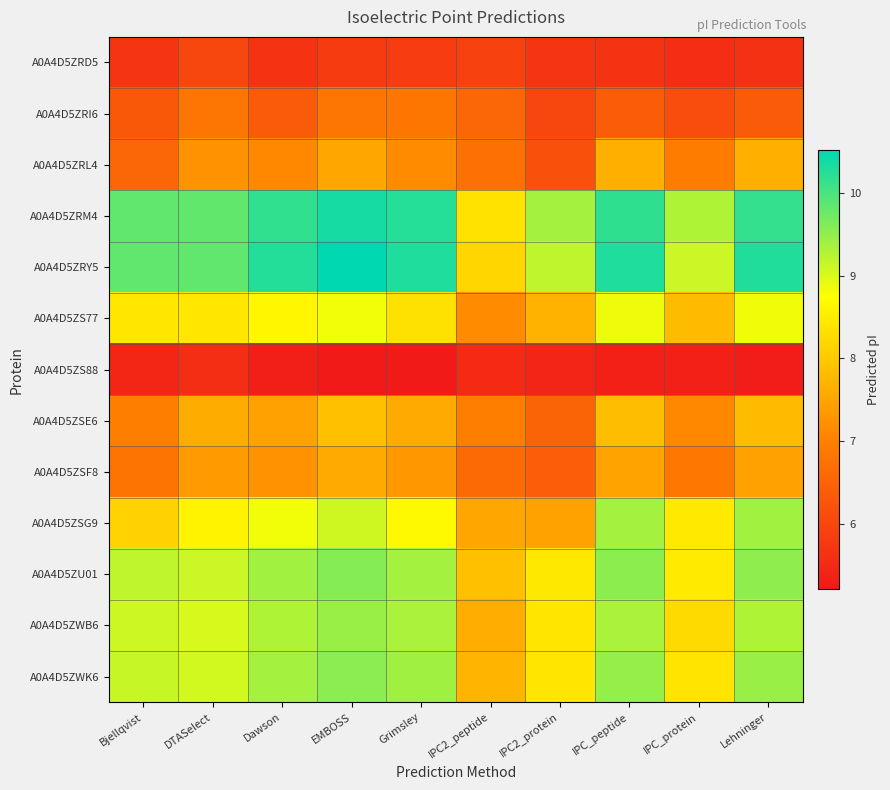

Reading left to right, transcribe all the data shown in this chart.

A0A4D5ZRD5: Bjellqvist=5.7	DTASelect=6.0	Dawson=5.7	EMBOSS=5.8	Grimsley=5.8	IPC2_peptide=5.9	IPC2_protein=5.7	IPC_peptide=5.7	IPC_protein=5.6	Lehninger=5.6
A0A4D5ZRI6: Bjellqvist=6.3	DTASelect=6.8	Dawson=6.4	EMBOSS=6.8	Grimsley=6.8	IPC2_peptide=6.6	IPC2_protein=6.0	IPC_peptide=6.4	IPC_protein=6.1	Lehninger=6.4
A0A4D5ZRL4: Bjellqvist=6.6	DTASelect=7.2	Dawson=7.1	EMBOSS=7.5	Grimsley=7.2	IPC2_peptide=6.7	IPC2_protein=6.2	IPC_peptide=7.6	IPC_protein=6.9	Lehninger=7.6
A0A4D5ZRM4: Bjellqvist=9.8	DTASelect=9.8	Dawson=10.2	EMBOSS=10.3	Grimsley=10.2	IPC2_peptide=8.4	IPC2_protein=9.4	IPC_peptide=10.2	IPC_protein=9.3	Lehninger=10.1
A0A4D5ZRY5: Bjellqvist=9.8	DTASelect=9.8	Dawson=10.3	EMBOSS=10.5	Grimsley=10.3	IPC2_peptide=8.2	IPC2_protein=9.2	IPC_peptide=10.3	IPC_protein=9.1	Lehninger=10.3
A0A4D5ZS77: Bjellqvist=8.4	DTASelect=8.4	Dawson=8.6	EMBOSS=8.8	Grimsley=8.3	IPC2_peptide=7.2	IPC2_protein=7.7	IPC_peptide=8.9	IPC_protein=7.8	Lehninger=8.8
A0A4D5ZS88: Bjellqvist=5.4	DTASelect=5.6	Dawson=5.3	EMBOSS=5.2	Grimsley=5.2	IPC2_peptide=5.5	IPC2_protein=5.4	IPC_peptide=5.3	IPC_protein=5.3	Lehninger=5.3
A0A4D5ZSE6: Bjellqvist=7.0	DTASelect=7.6	Dawson=7.5	EMBOSS=7.9	Grimsley=7.6	IPC2_peptide=7.0	IPC2_protein=6.5	IPC_peptide=7.8	IPC_protein=7.1	Lehninger=7.8
A0A4D5ZSF8: Bjellqvist=6.8	DTASelect=7.4	Dawson=7.2	EMBOSS=7.6	Grimsley=7.3	IPC2_peptide=6.6	IPC2_protein=6.4	IPC_peptide=7.5	IPC_protein=6.9	Lehninger=7.5
A0A4D5ZSG9: Bjellqvist=8.1	DTASelect=8.6	Dawson=8.8	EMBOSS=9.1	Grimsley=8.7	IPC2_peptide=7.5	IPC2_protein=7.5	IPC_peptide=9.4	IPC_protein=8.4	Lehninger=9.4
A0A4D5ZU01: Bjellqvist=9.2	DTASelect=9.1	Dawson=9.4	EMBOSS=9.6	Grimsley=9.4	IPC2_peptide=7.9	IPC2_protein=8.4	IPC_peptide=9.5	IPC_protein=8.5	Lehninger=9.5
A0A4D5ZWB6: Bjellqvist=9.1	DTASelect=9.0	Dawson=9.3	EMBOSS=9.4	Grimsley=9.3	IPC2_peptide=7.6	IPC2_protein=8.4	IPC_peptide=9.3	IPC_protein=8.2	Lehninger=9.3
A0A4D5ZWK6: Bjellqvist=9.1	DTASelect=9.1	Dawson=9.4	EMBOSS=9.5	Grimsley=9.4	IPC2_peptide=7.7	IPC2_protein=8.4	IPC_peptide=9.5	IPC_protein=8.4	Lehninger=9.4